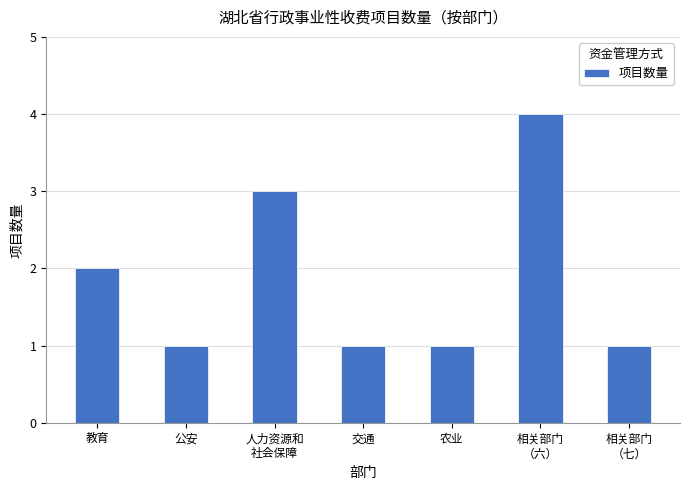

Does the chart contain stacked bars?

No